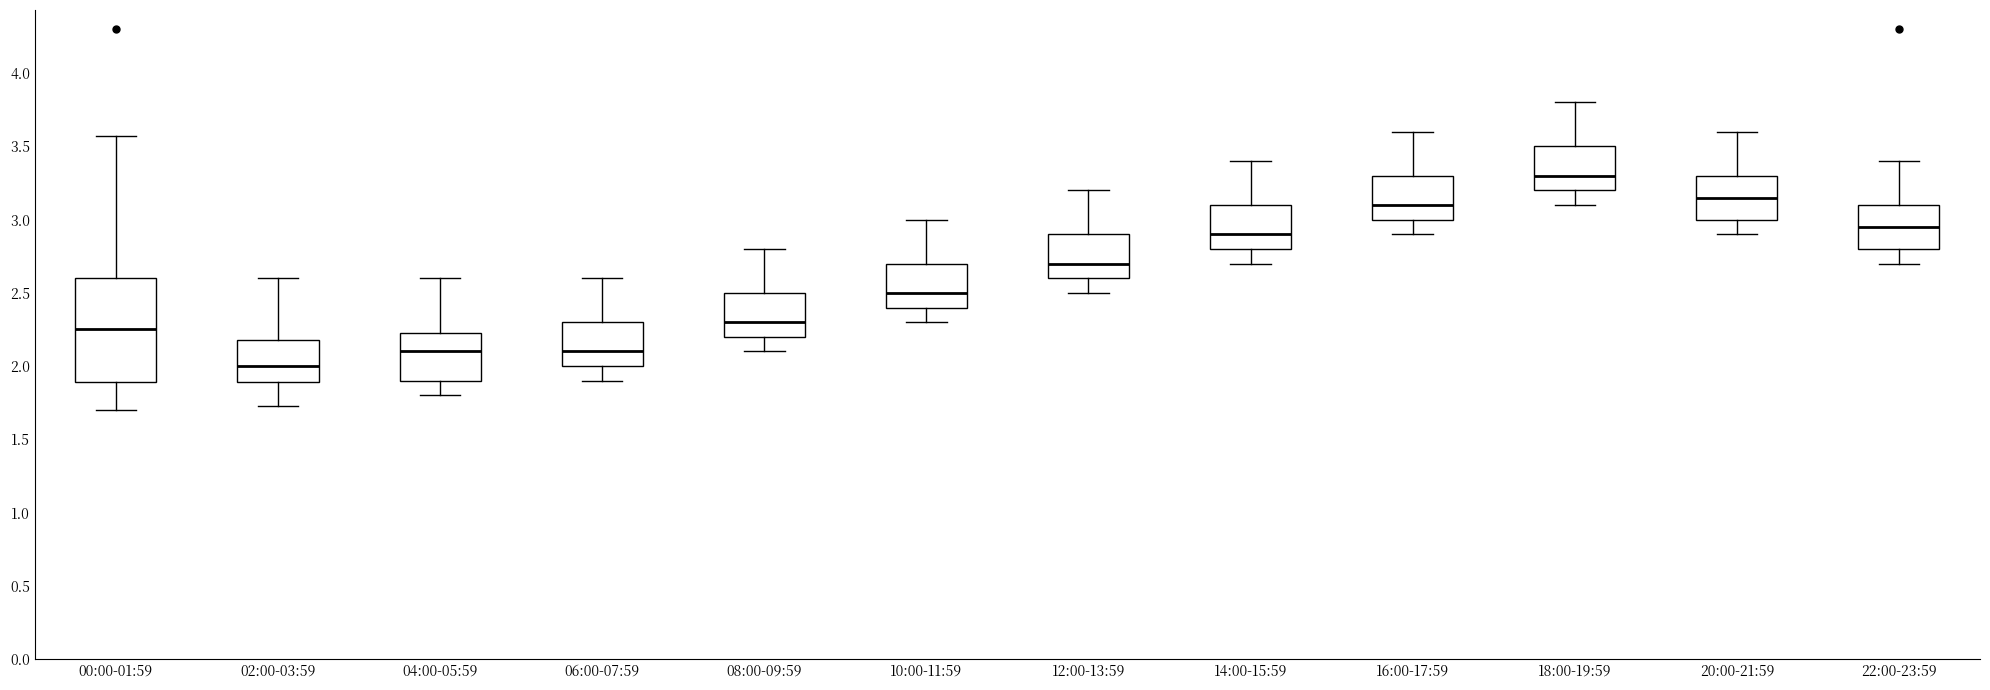

Reading left to right, read every box against the y-axis: the position of its median line, the range the box covers, and the ends of its whiskers. The values are not printed on the chart, so give them approximately, as read against the axis.

00:00-01:59: median 2.25, box 1.90 to 2.60, whiskers 1.70 to 3.55
02:00-03:59: median 2.00, box 1.90 to 2.20, whiskers 1.75 to 2.60
04:00-05:59: median 2.10, box 1.90 to 2.25, whiskers 1.80 to 2.60
06:00-07:59: median 2.10, box 2.00 to 2.30, whiskers 1.90 to 2.60
08:00-09:59: median 2.30, box 2.20 to 2.50, whiskers 2.10 to 2.80
10:00-11:59: median 2.50, box 2.40 to 2.70, whiskers 2.30 to 3.00
12:00-13:59: median 2.70, box 2.60 to 2.90, whiskers 2.50 to 3.20
14:00-15:59: median 2.90, box 2.80 to 3.10, whiskers 2.70 to 3.40
16:00-17:59: median 3.10, box 3.00 to 3.30, whiskers 2.90 to 3.60
18:00-19:59: median 3.30, box 3.20 to 3.50, whiskers 3.10 to 3.80
20:00-21:59: median 3.15, box 3.00 to 3.30, whiskers 2.90 to 3.60
22:00-23:59: median 2.95, box 2.80 to 3.10, whiskers 2.70 to 3.40